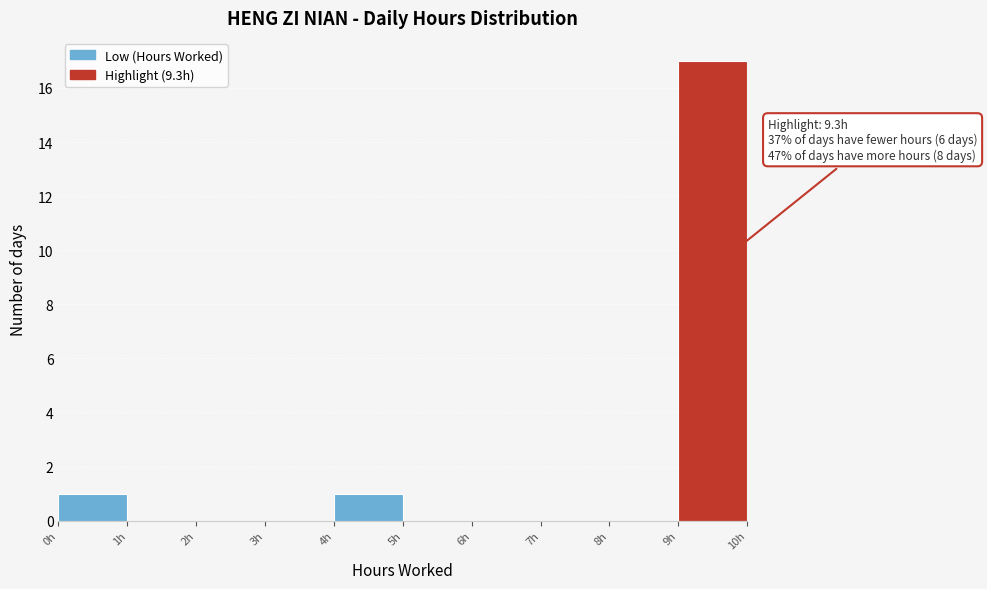

Which range on the x-axis has the tallest bar?

9 to 10